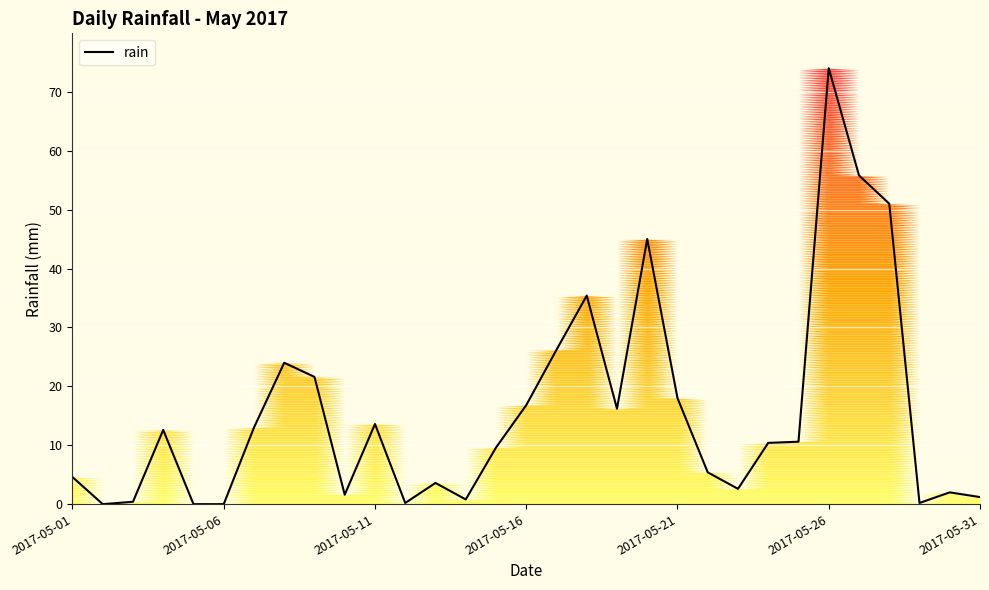

What is the average value?

15.4